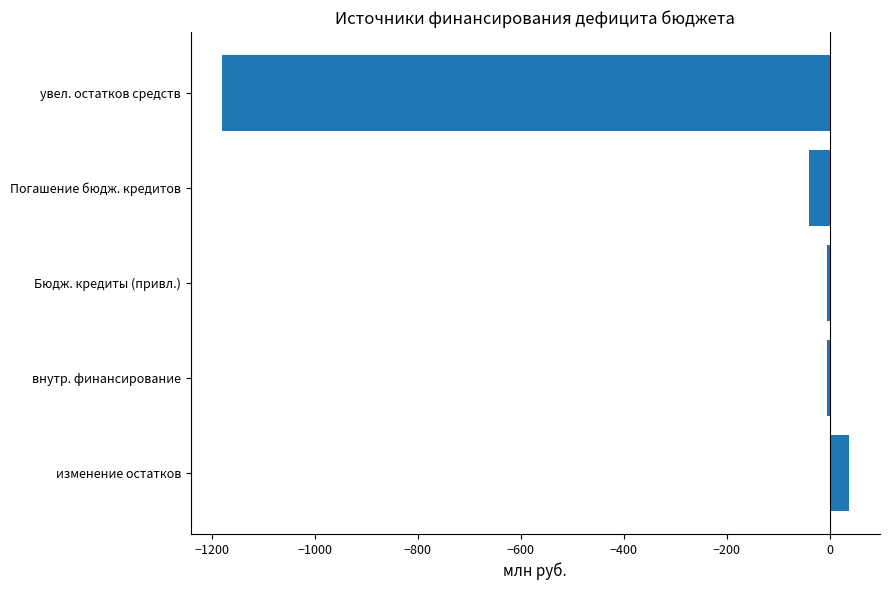

Between увел. остатков средств and Погашение бюдж. кредитов, which is larger?

Погашение бюдж. кредитов